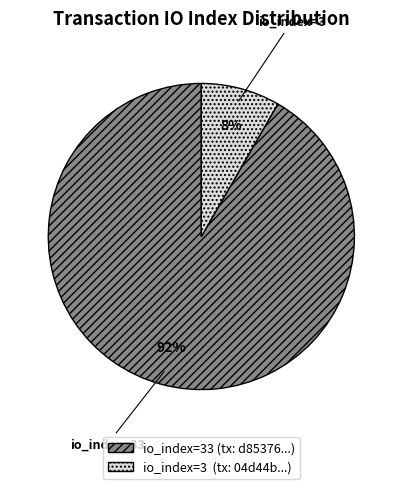

Is there a majority slice in this chart?

Yes